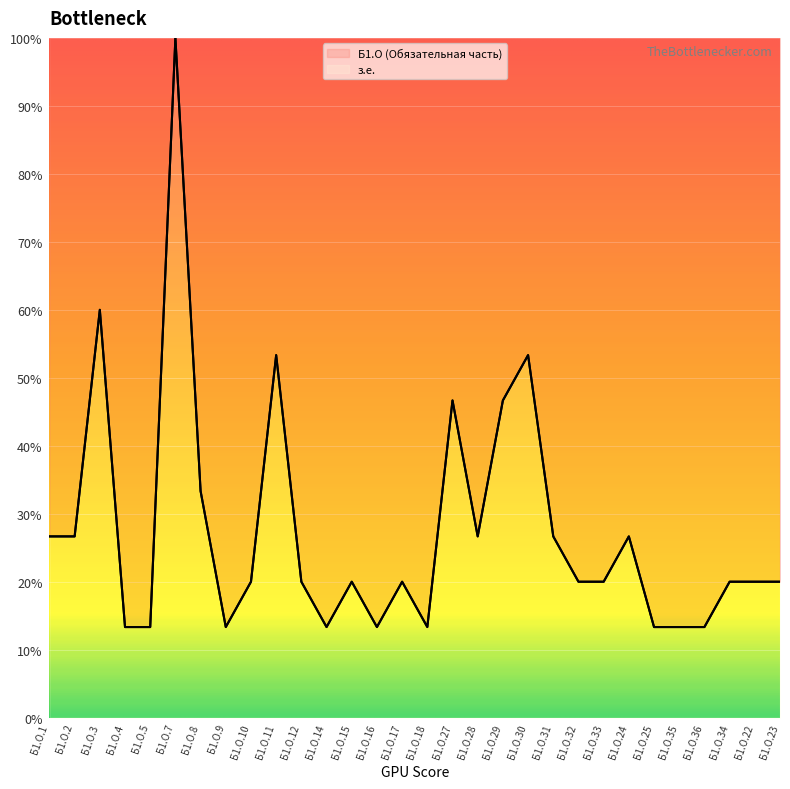

How many lines are shown in the chart?

2